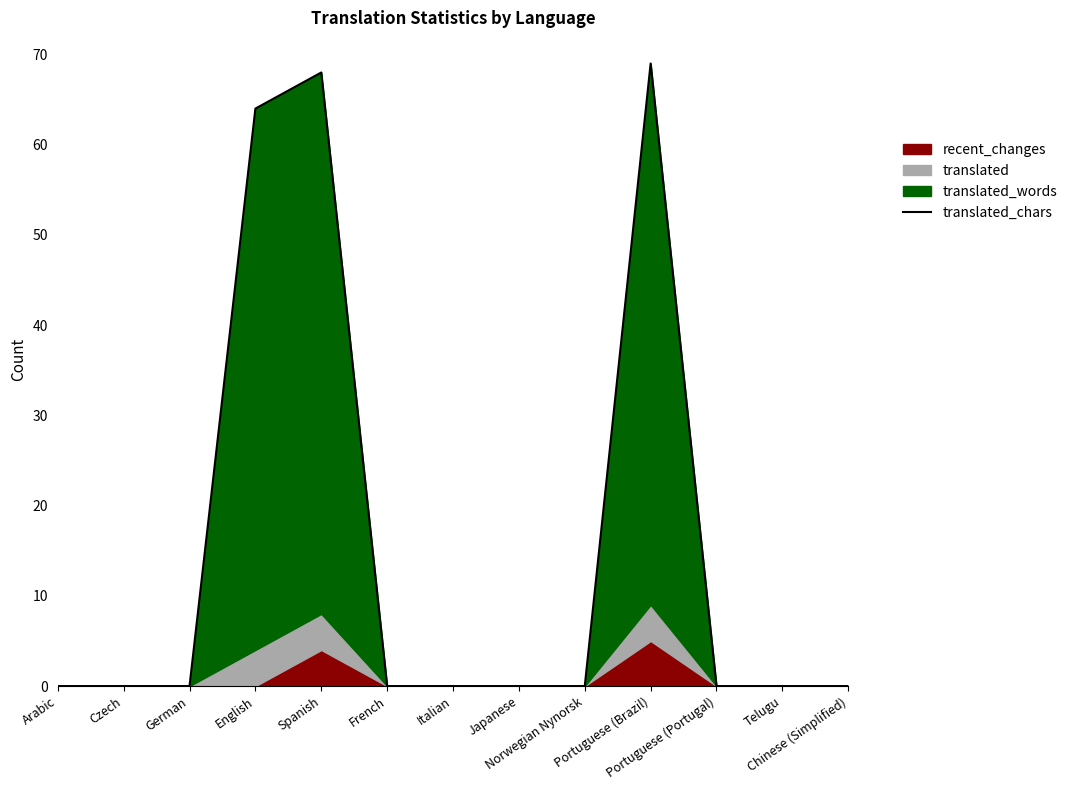

What position from the left is Telugu?

12